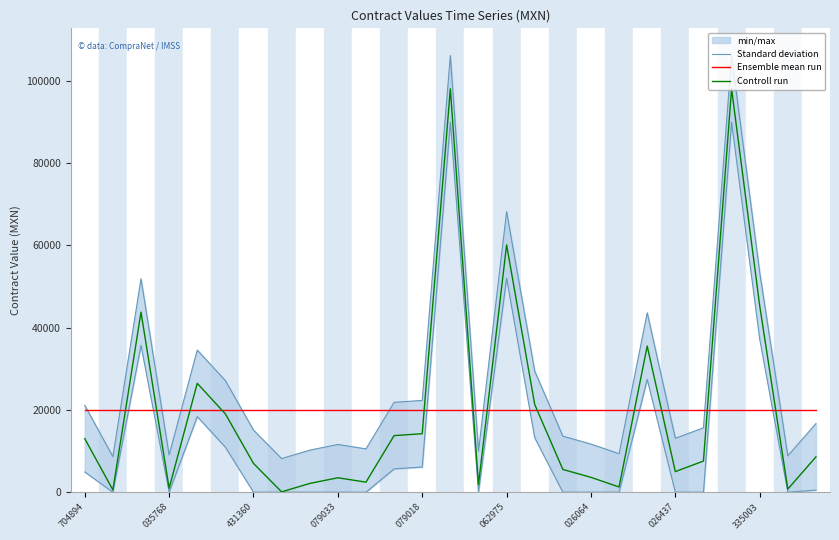

Where is Controll run nearest to the value 49036?

335003